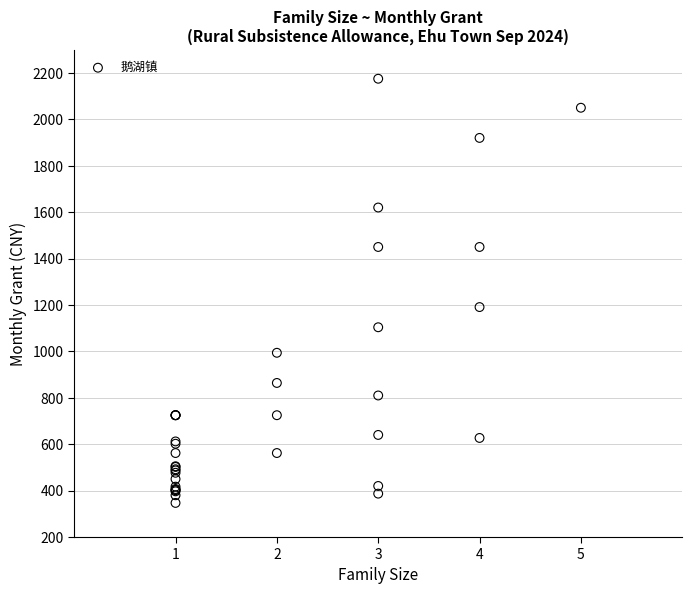

What Y value in the scatter plot is closest to 1261?

1191